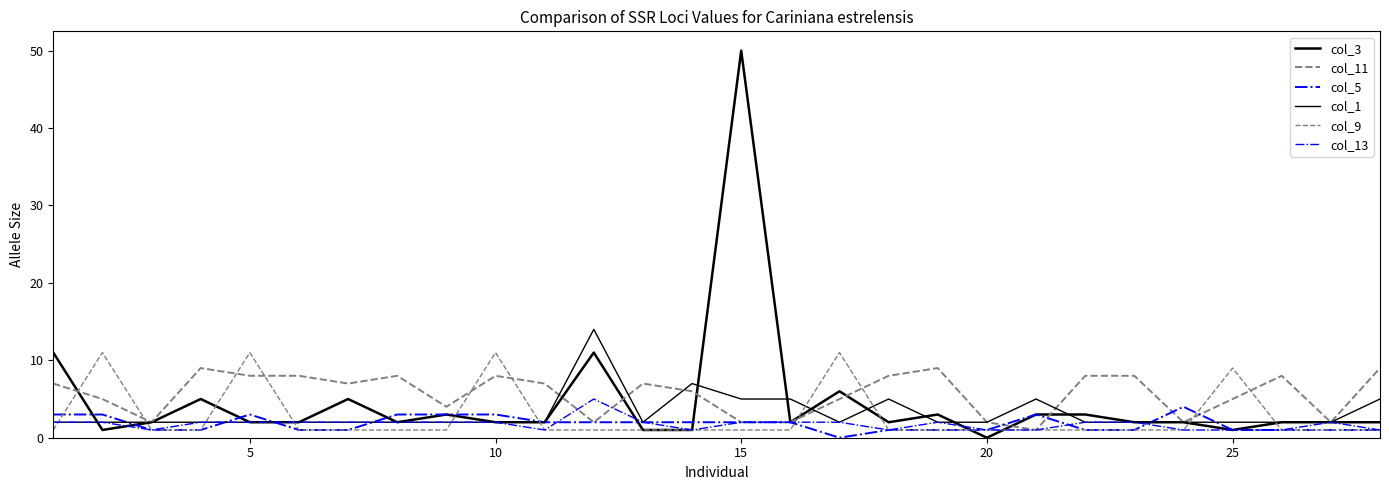

Which series has the largest total across all categories?

col_11